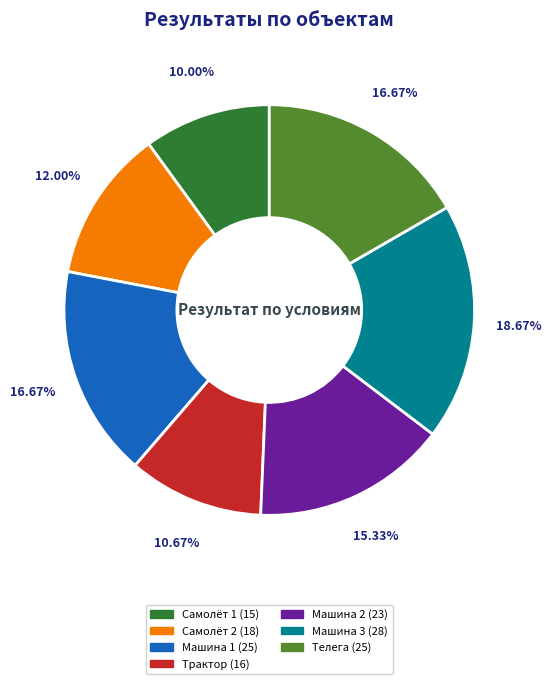

What is the largest slice in the pie chart?

Машина 3